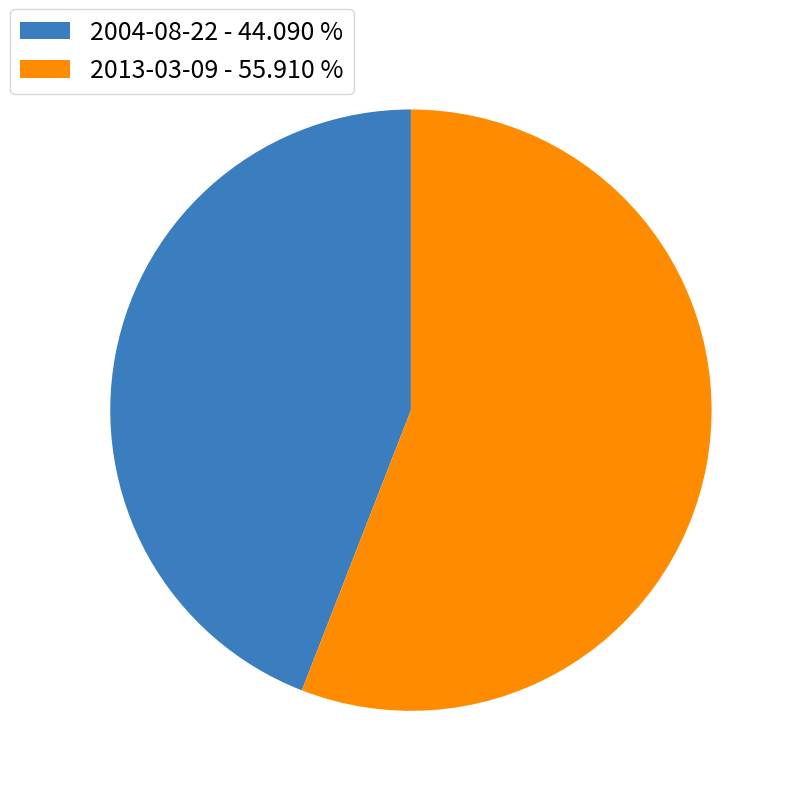

How many slices are in this pie chart?

2